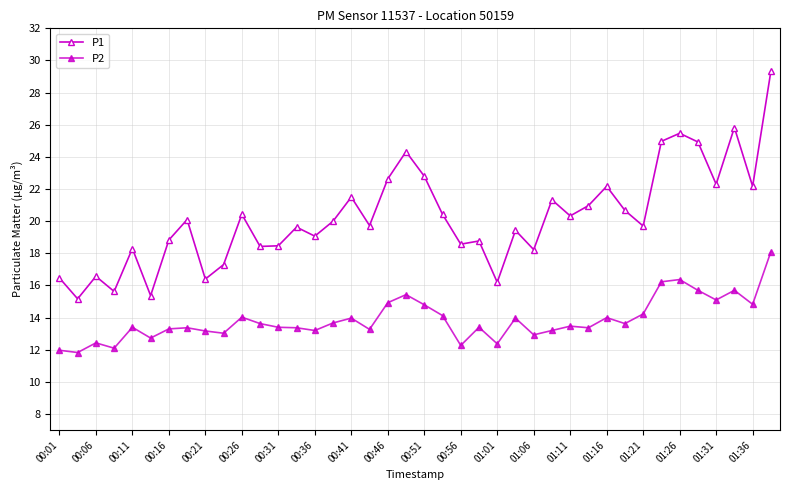

Count the number of data series in this chart.

2